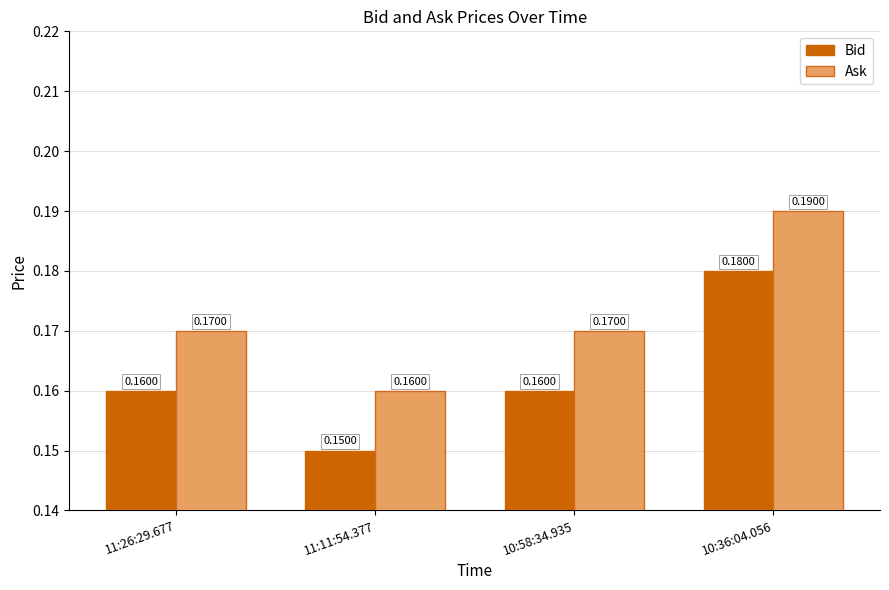

Rank the series by their average value, from lowest to highest.

Bid, Ask